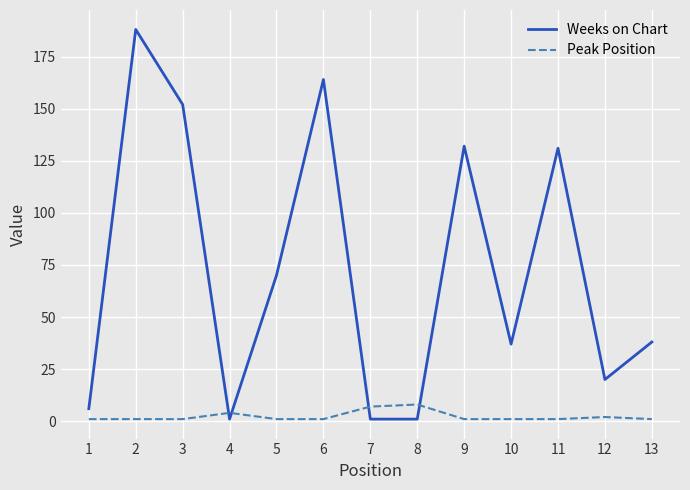

How many intersections are there between Peak Position and Weeks on Chart?

4